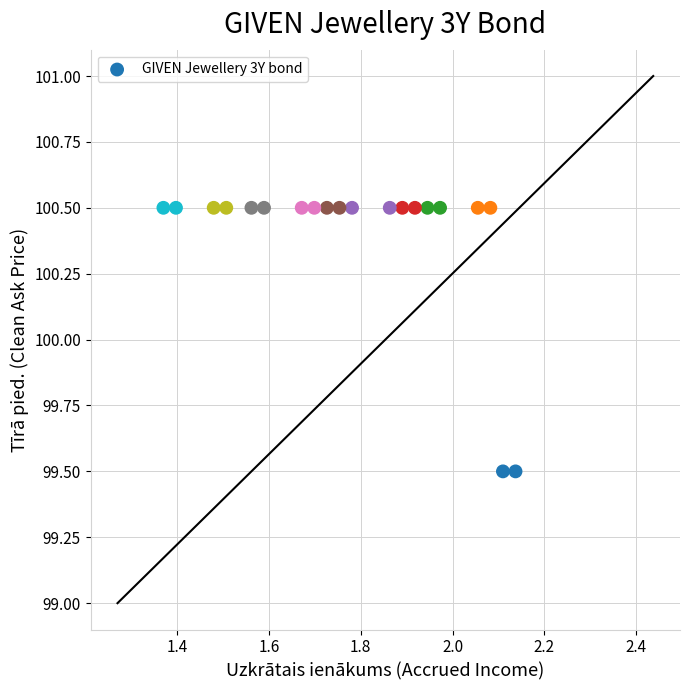

What is the range of X values (max minus min)?

0.8